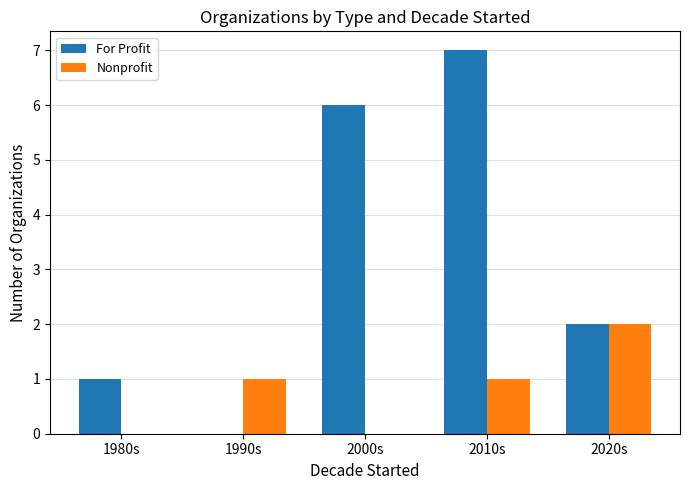

How many positive values does the For Profit series have?

4